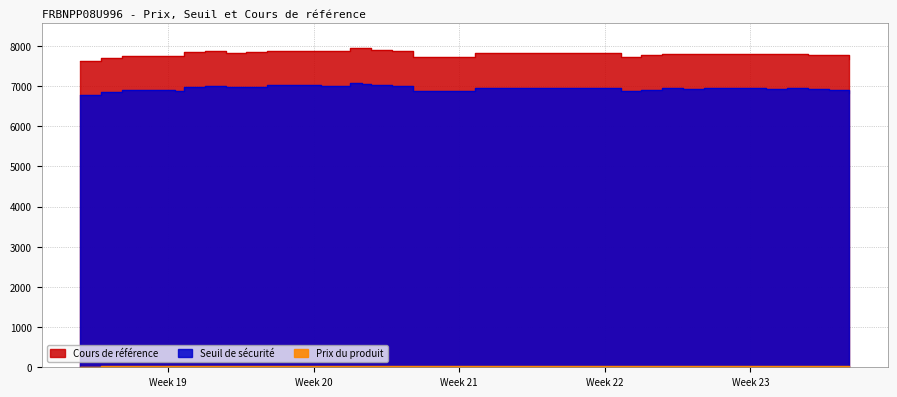

The value of Prix du produit at 36 is 19.5. True or false?

True